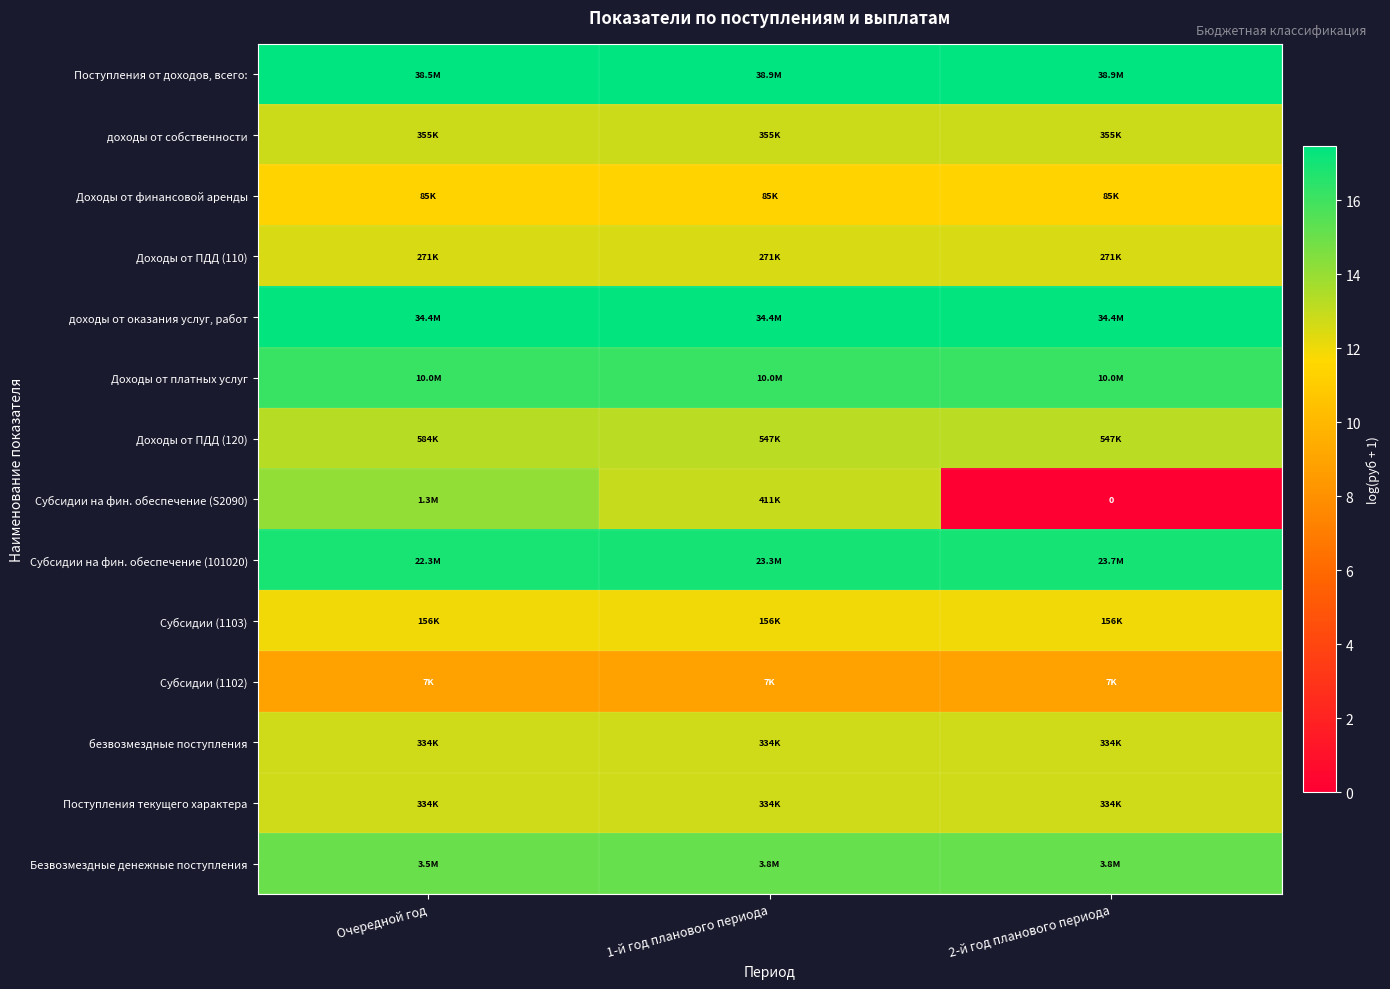

The Доходы от платных услуг series shows 9.1 at Очередной год. True or false?

False